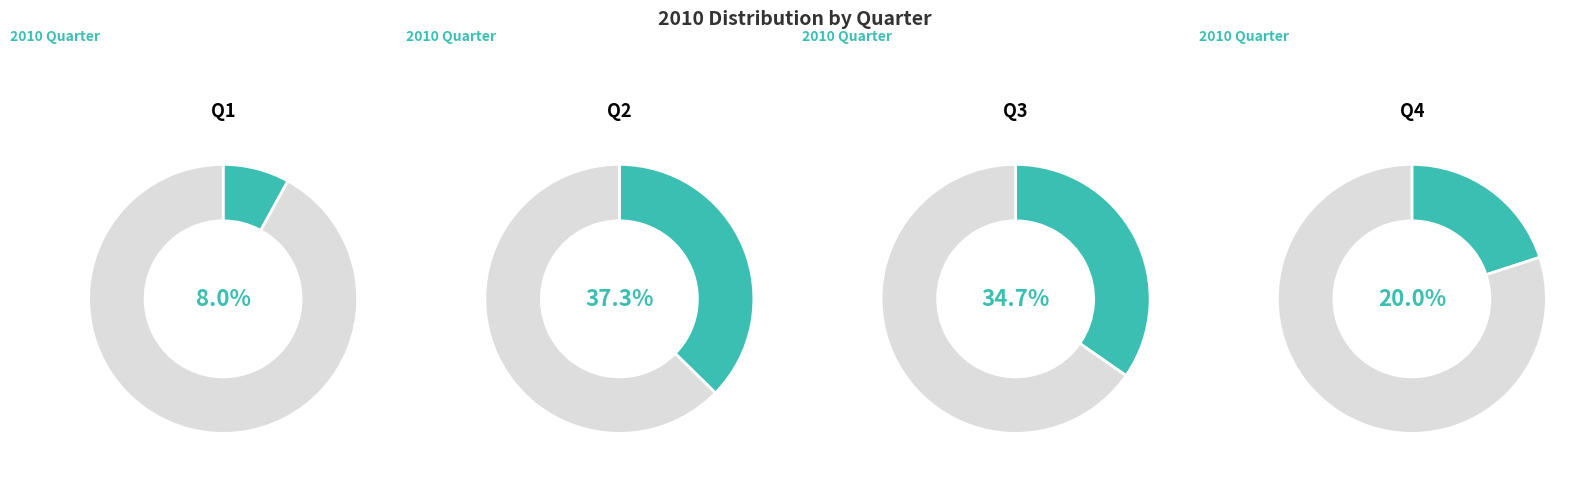

How many segments does this pie chart have?

4